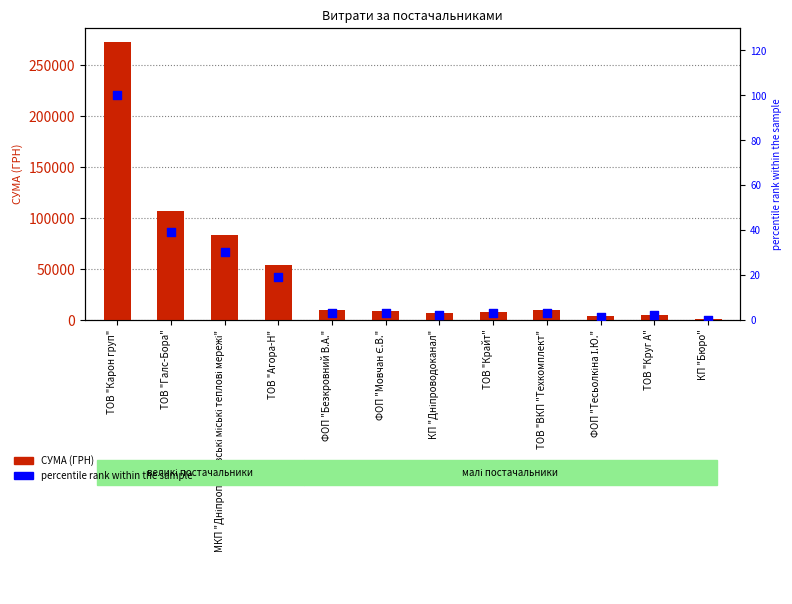

At how many categories does at least one series exceed 198441?

1